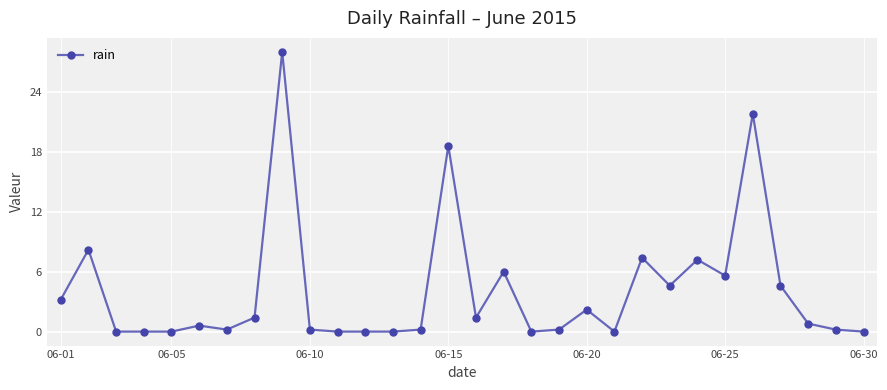

What is the value of the 1st point from the left?

3.2